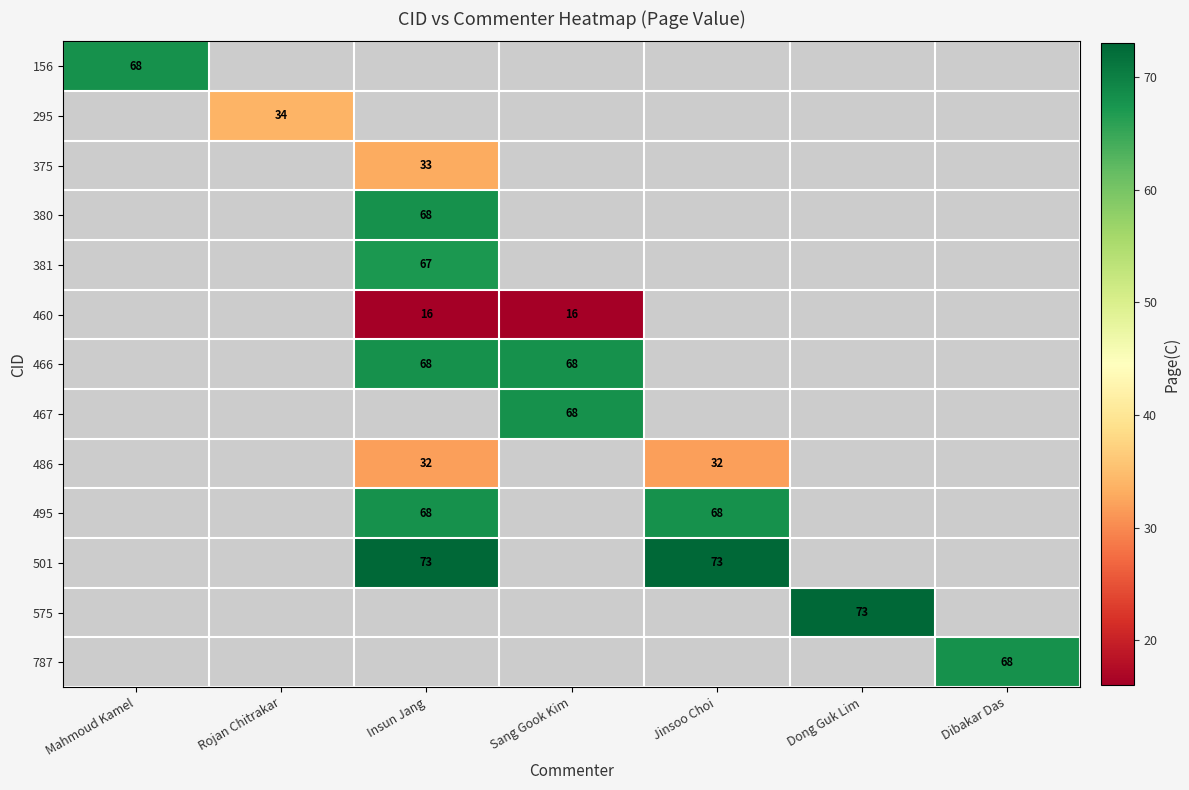

What is the greatest value displayed?

73.0